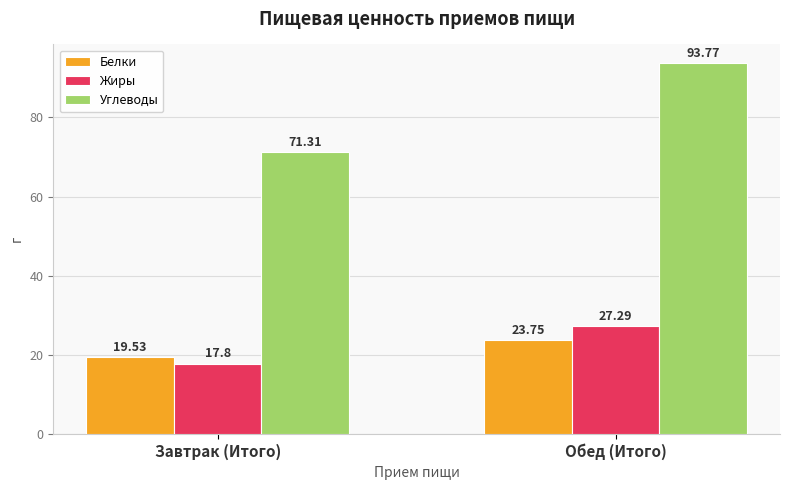

At how many categories does at least one series exceed 61?

2